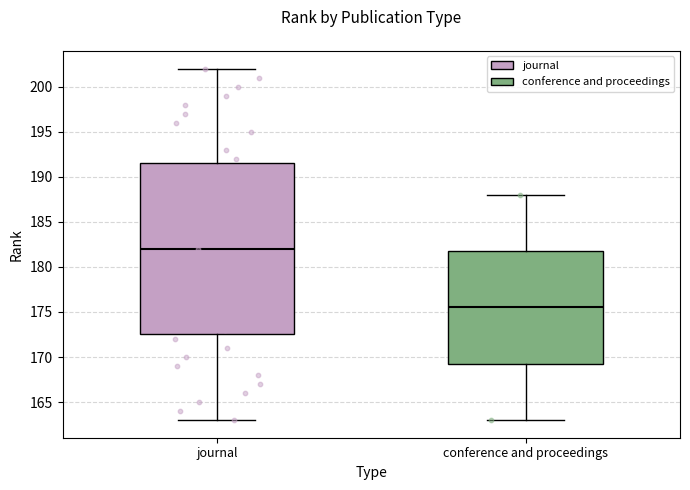

Reading left to right, read every box against the y-axis: the position of its median line, the range the box covers, and the ends of its whiskers. The values are not printed on the chart, so give them approximately, as read against the axis.

journal: median 182.0, box 172.5 to 191.5, whiskers 163.0 to 202.0
conference and proceedings: median 175.5, box 169.5 to 182.0, whiskers 163.0 to 188.0